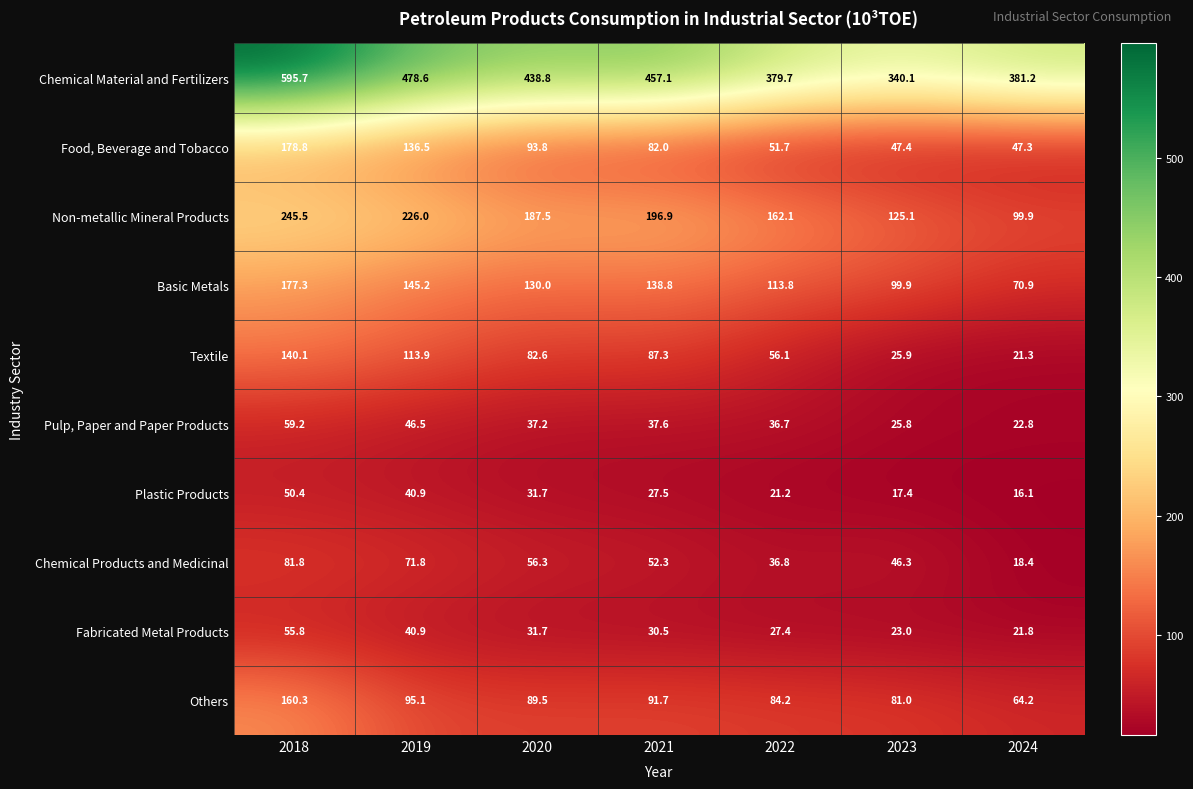

Between 2018 and 2020, which series saw the biggest shift?

Chemical Material and Fertilizers